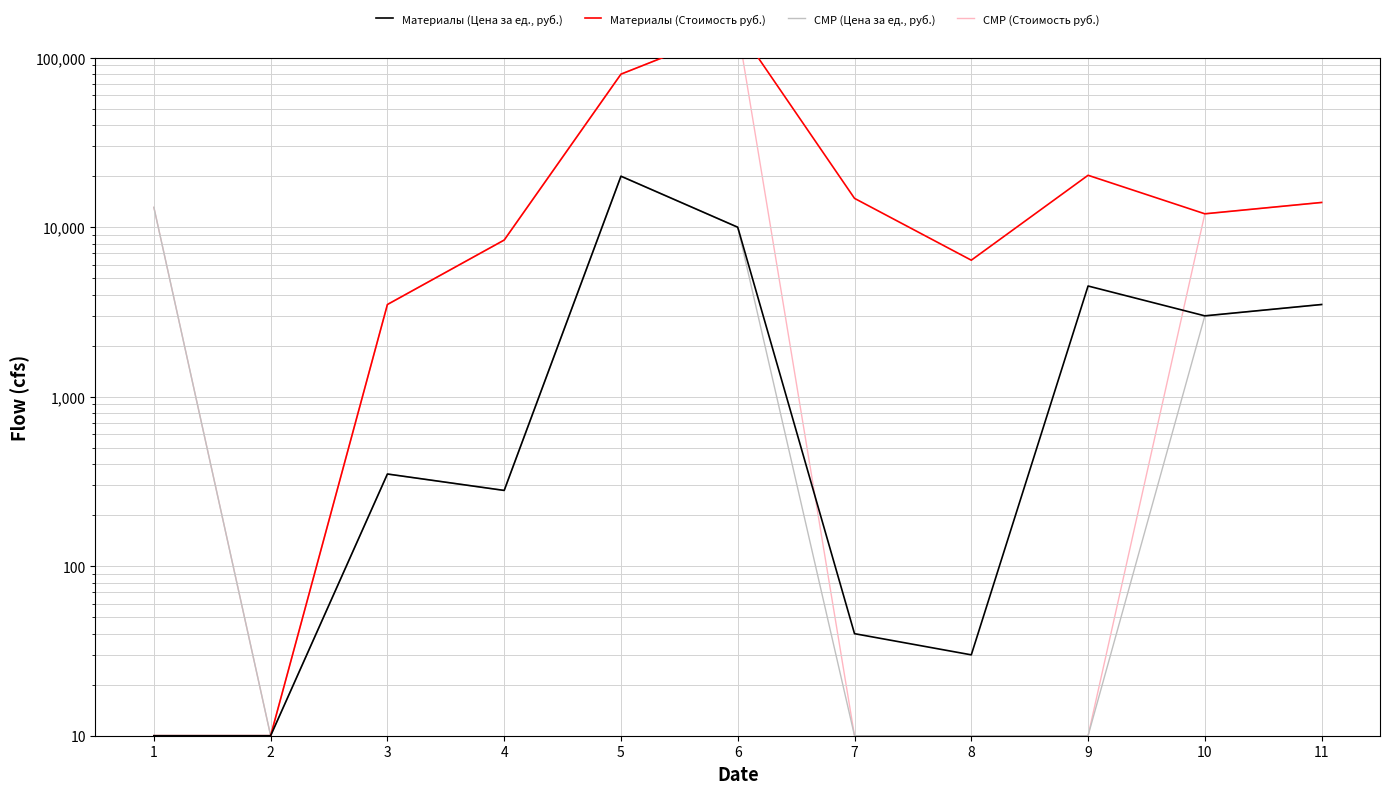

In СМР (Цена за ед., руб.), how many points are lower than both neighbors (excluding endpoints)?

2